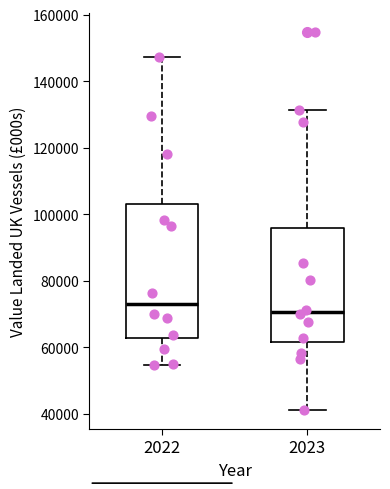

Which box is the tallest, from its lower edge to its upper edge?

2022